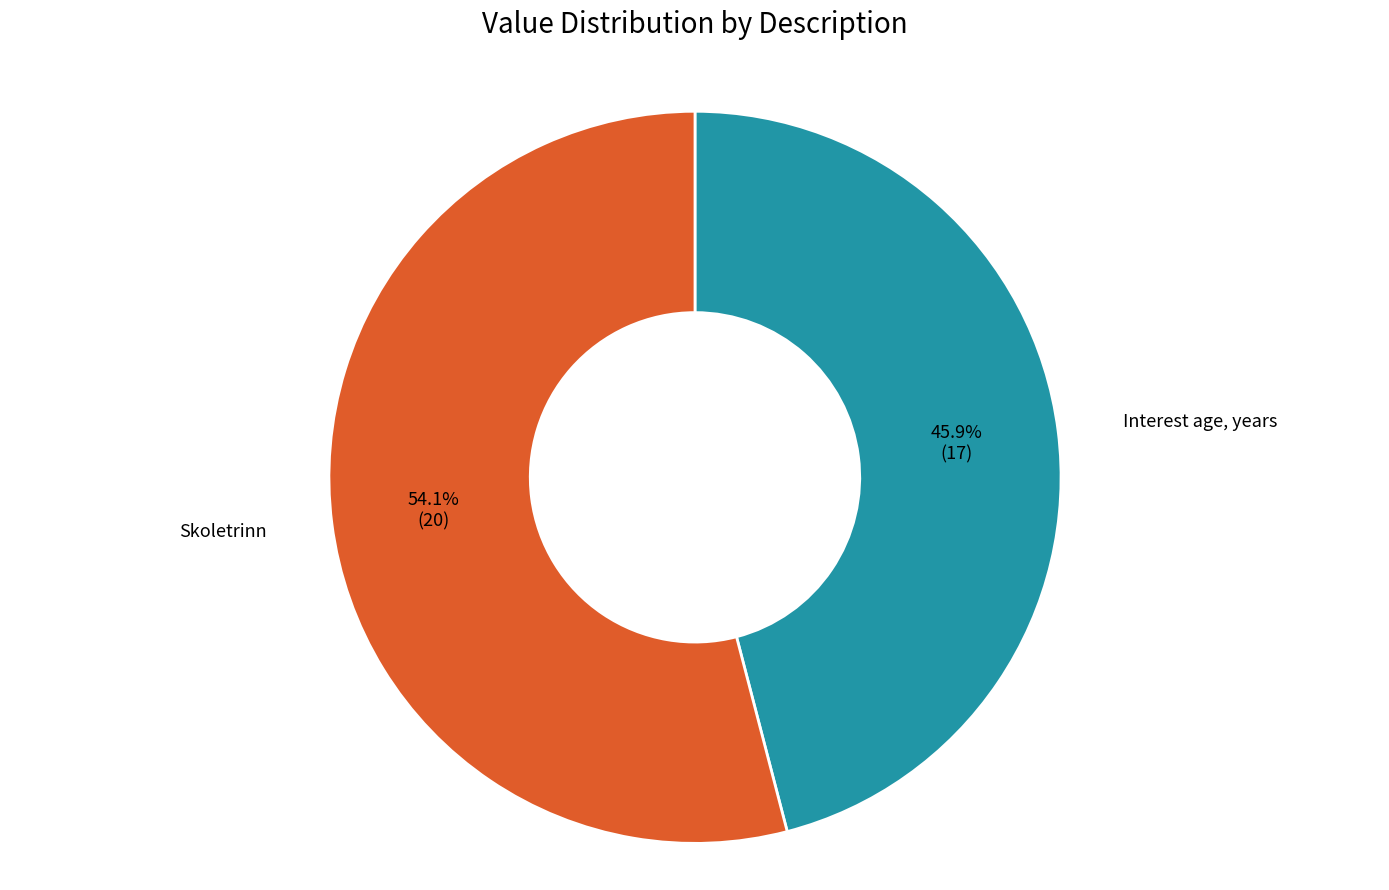

How many segments does this pie chart have?

2